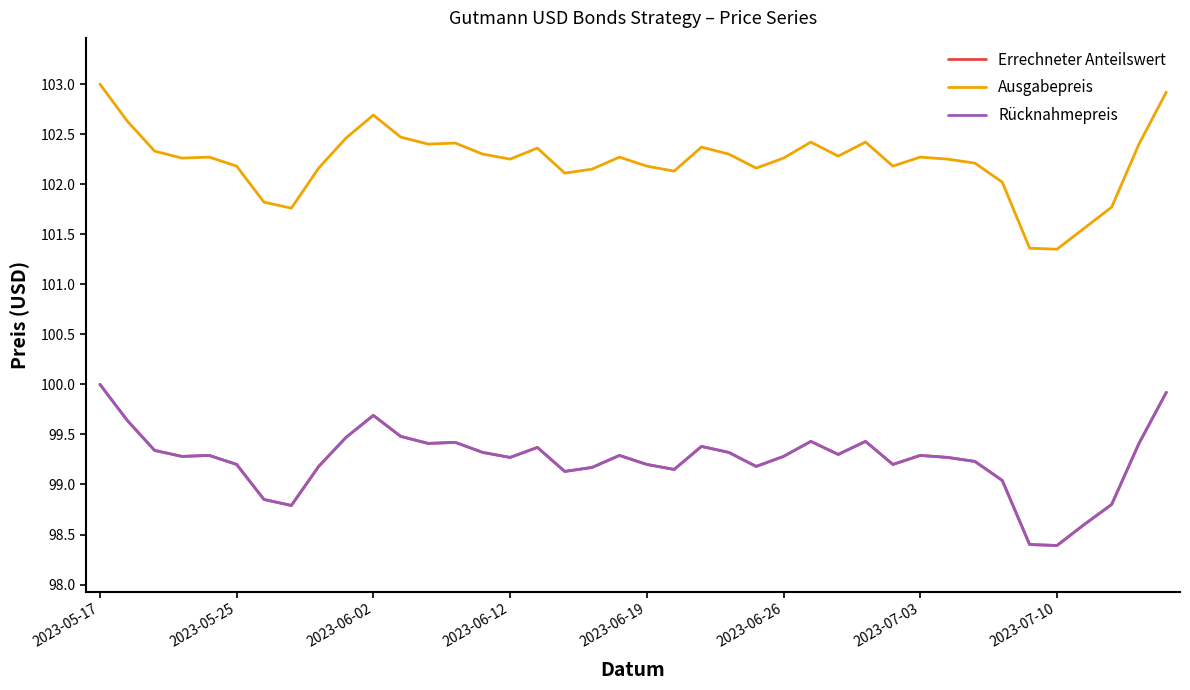

Is this an area chart (filled region under the line)?

No